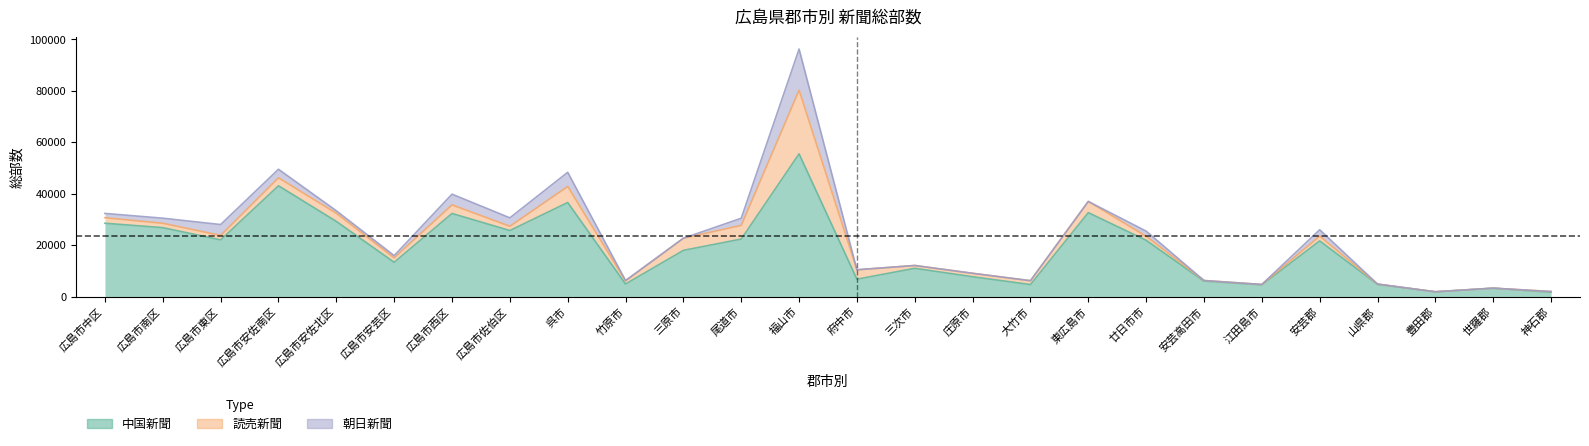

What is the difference between the second highest and second lowest values in the 読売新聞 series?

6240